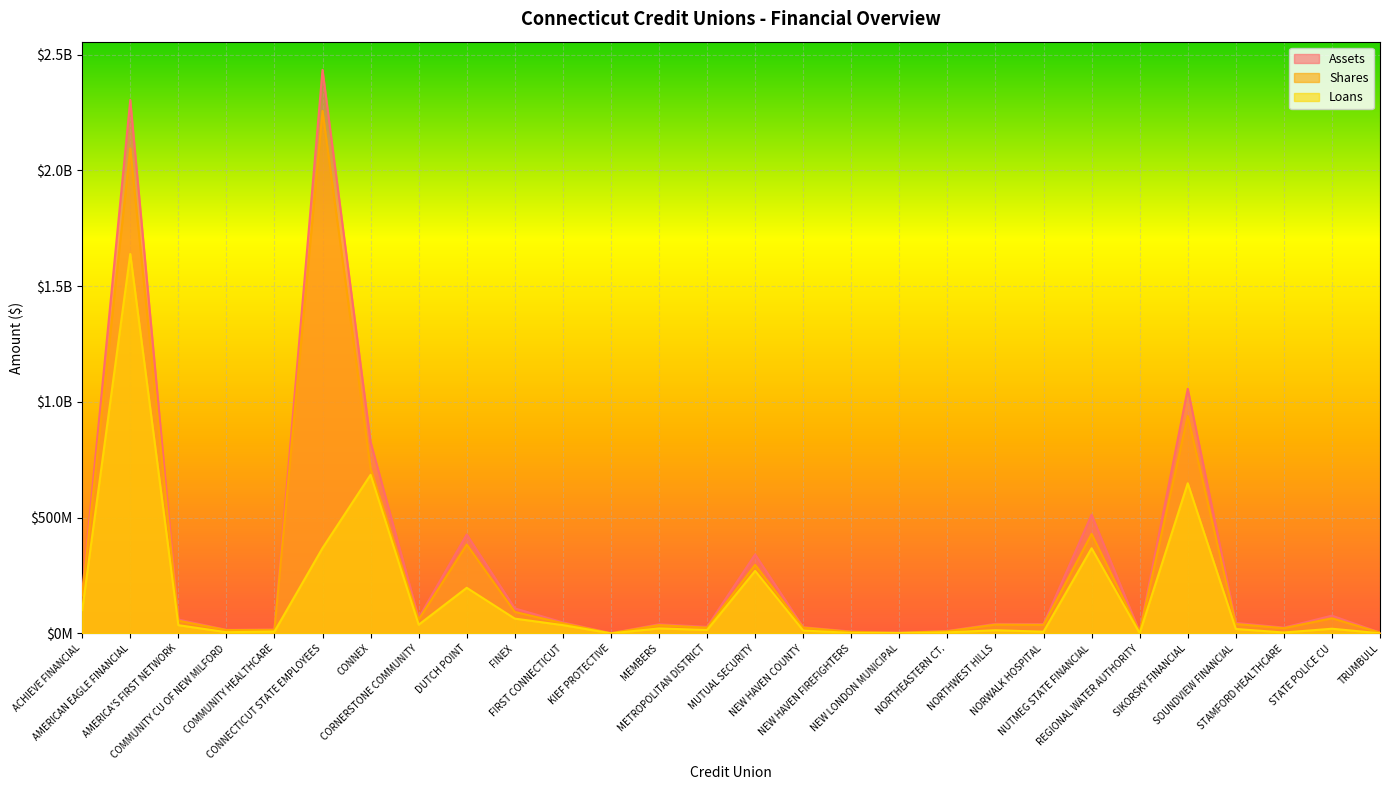

Is it true that Loans equals 148812553 at SIKORSKY FINANCIAL?

False